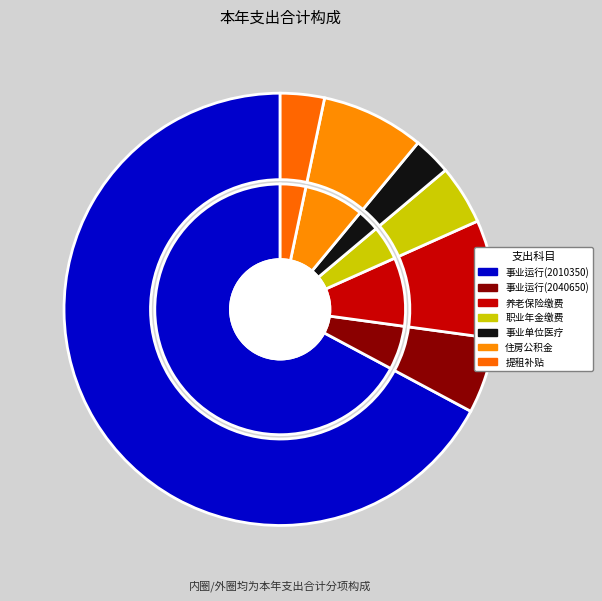

True or false: 机关事业单位职业年金缴费支出 accounts for 1% of the total.

False